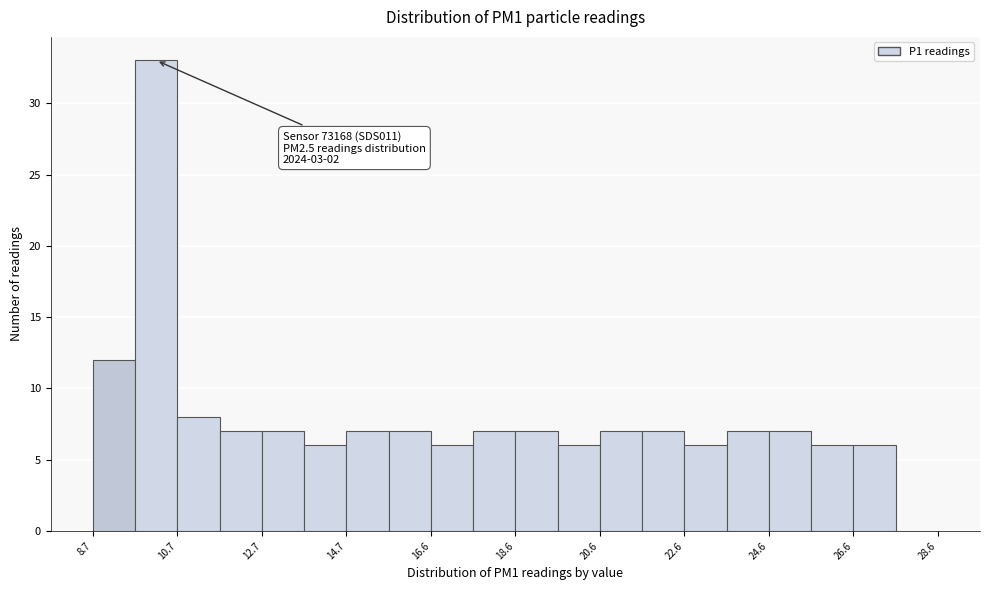

Which range on the x-axis has the tallest bar?

9.65 to 10.65